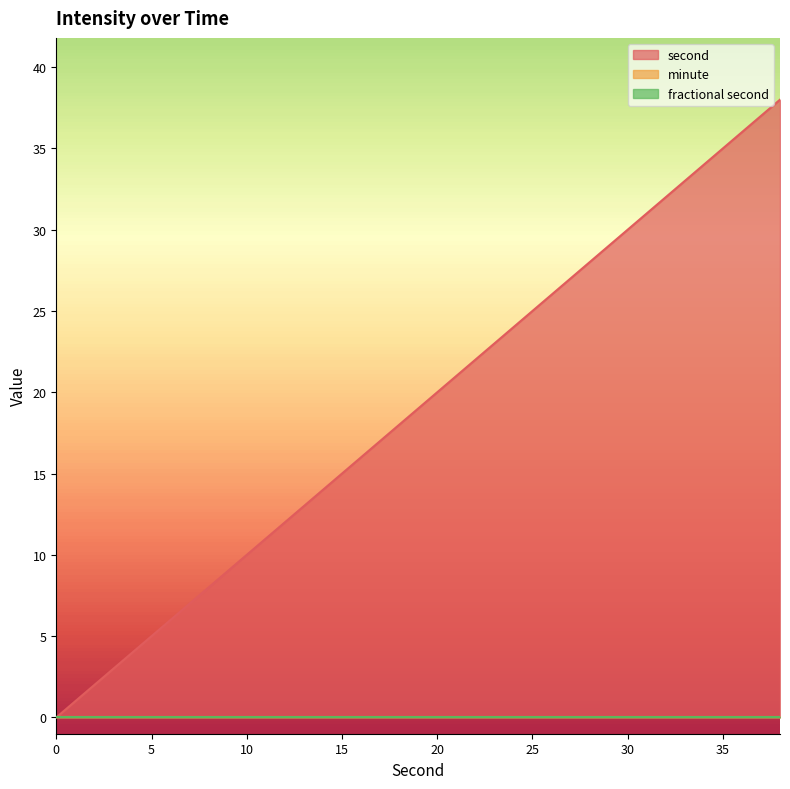

Reading left to right, transcribe all the data shown in this chart.

second: 0	2	4	6	8	10	12	14	16	18	20	22	24	26	28	30	32	34	36	38
minute: 0	0	0	0	0	0	0	0	0	0	0	0	0	0	0	0	0	0	0	0
fractional second: 0	0	0	0	0	0	0	0	0	0	0	0	0	0	0	0	0	0	0	0